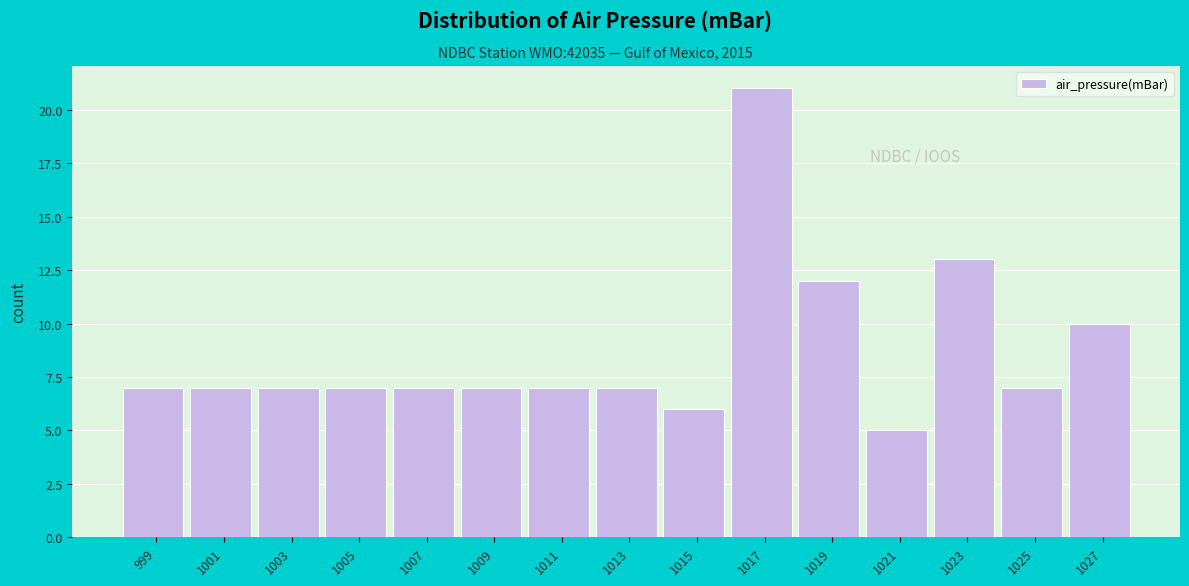

Reading left to right, transcribe all the data shown in this chart.

999=7	1001=7	1003=7	1005=7	1007=7	1009=7	1011=7	1013=7	1015=6	1017=21	1019=12	1021=5	1023=13	1025=7	1027=10